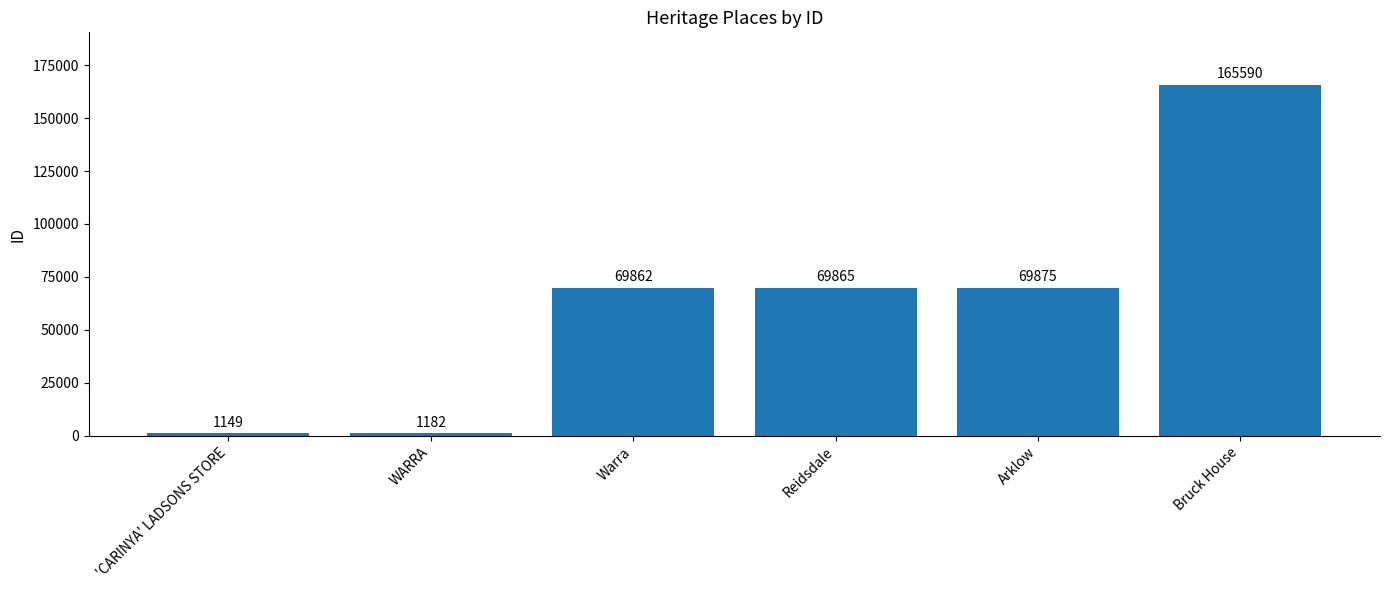

What is the greatest value displayed?

165590